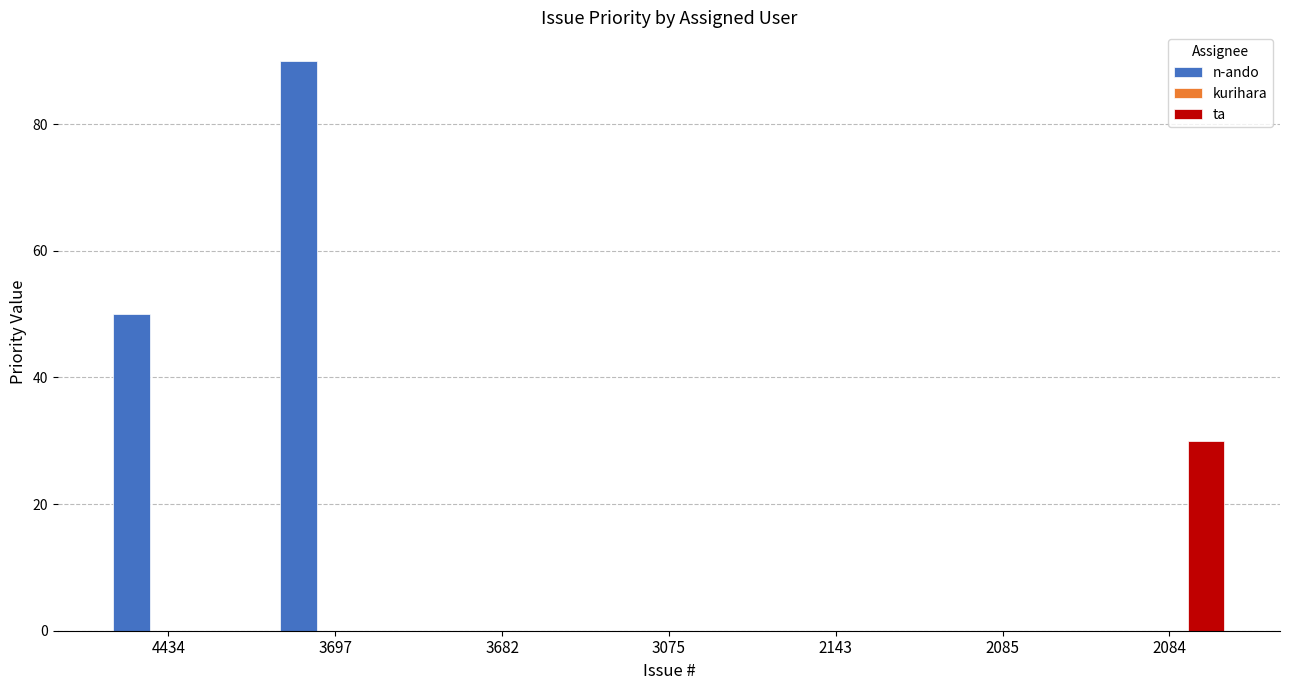

Reading right to left, what are all the values shown in this chart?

n-ando: 2084=0	2085=0	2143=0	3075=0	3682=0	3697=90	4434=50
ta: 2084=30	2085=0	2143=0	3075=0	3682=0	3697=0	4434=0